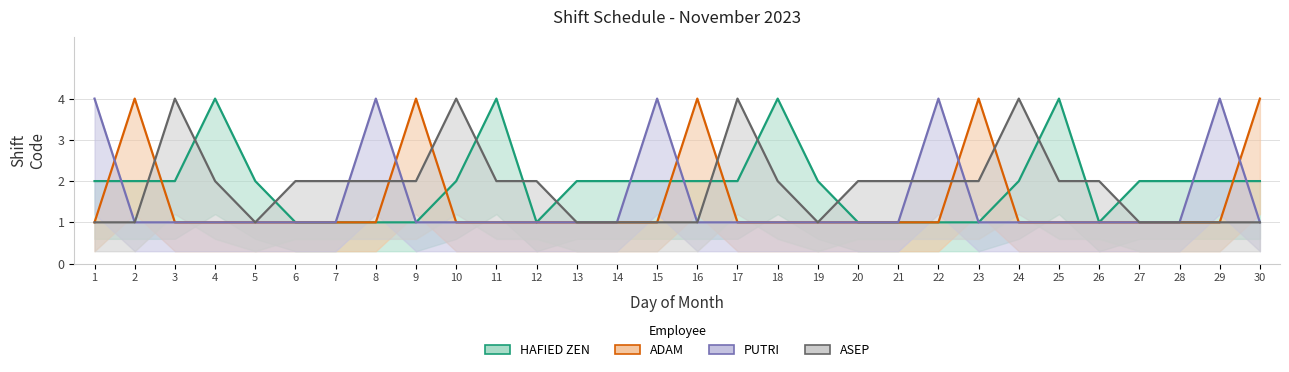

Does the chart have visible grid lines?

Yes